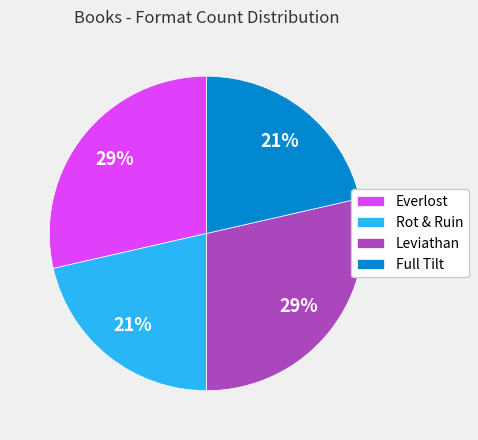

To the nearest percent, what is the combined percentage of Leviathan and Full Tilt?

50%